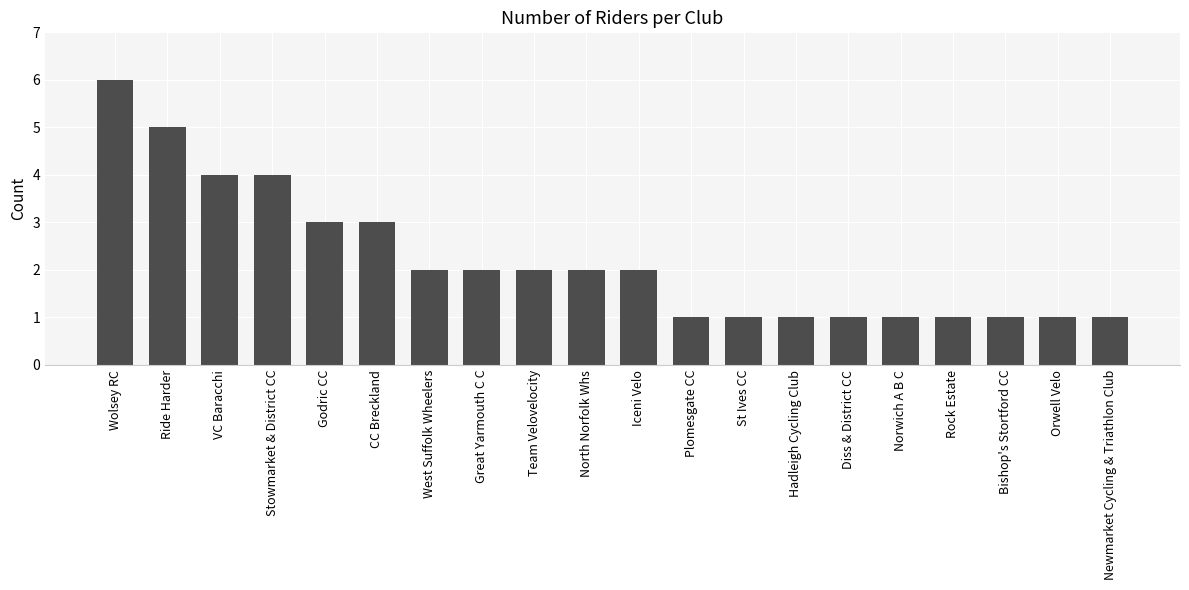

Read the value at CC Breckland.

3